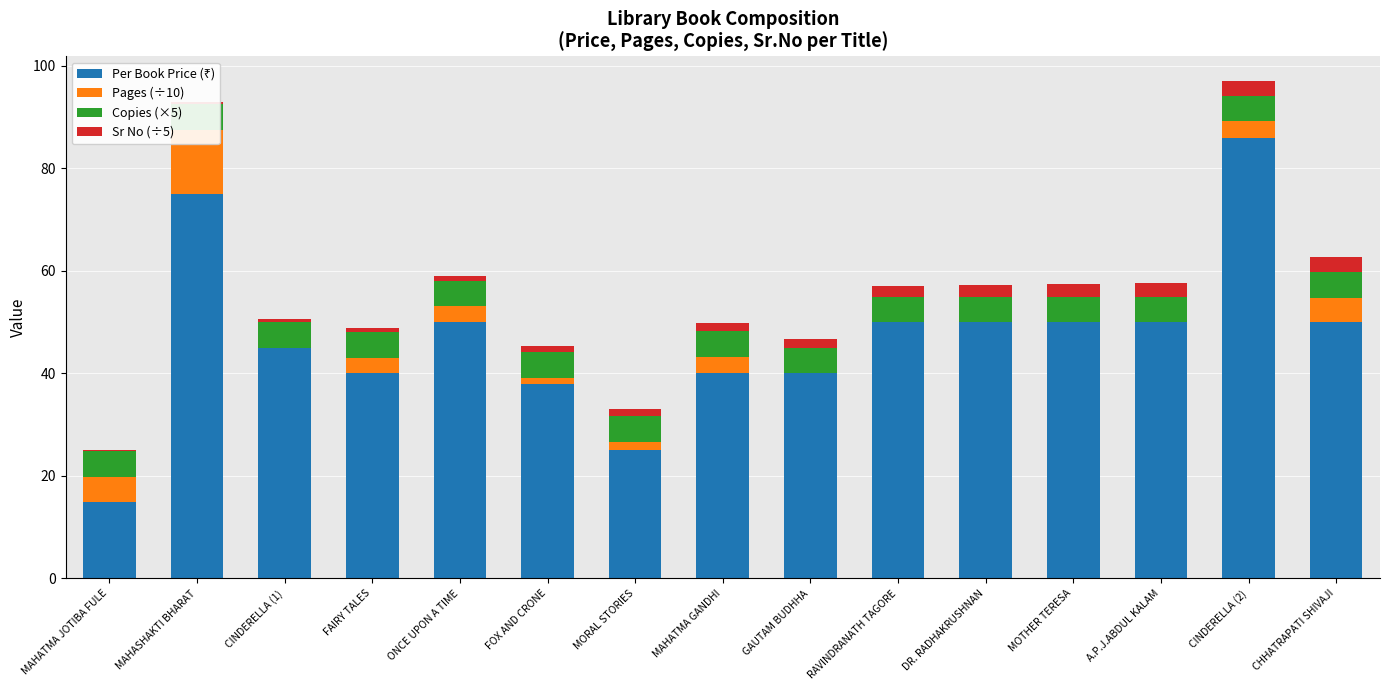

List the labels in order of Sr No (÷5) value, smallest first.

MAHATMA JOTIBA FULE, MAHASHAKTI BHARAT, CINDERELLA (1), FAIRY TALES, ONCE UPON A TIME, FOX AND CRONE, MORAL STORIES, MAHATMA GANDHI, GAUTAM BUDHHA, RAVINDRANATH TAGORE, DR. RADHAKRUSHNAN, MOTHER TERESA, A.P.J.ABDUL KALAM, CINDERELLA (2), CHHATRAPATI SHIVAJI